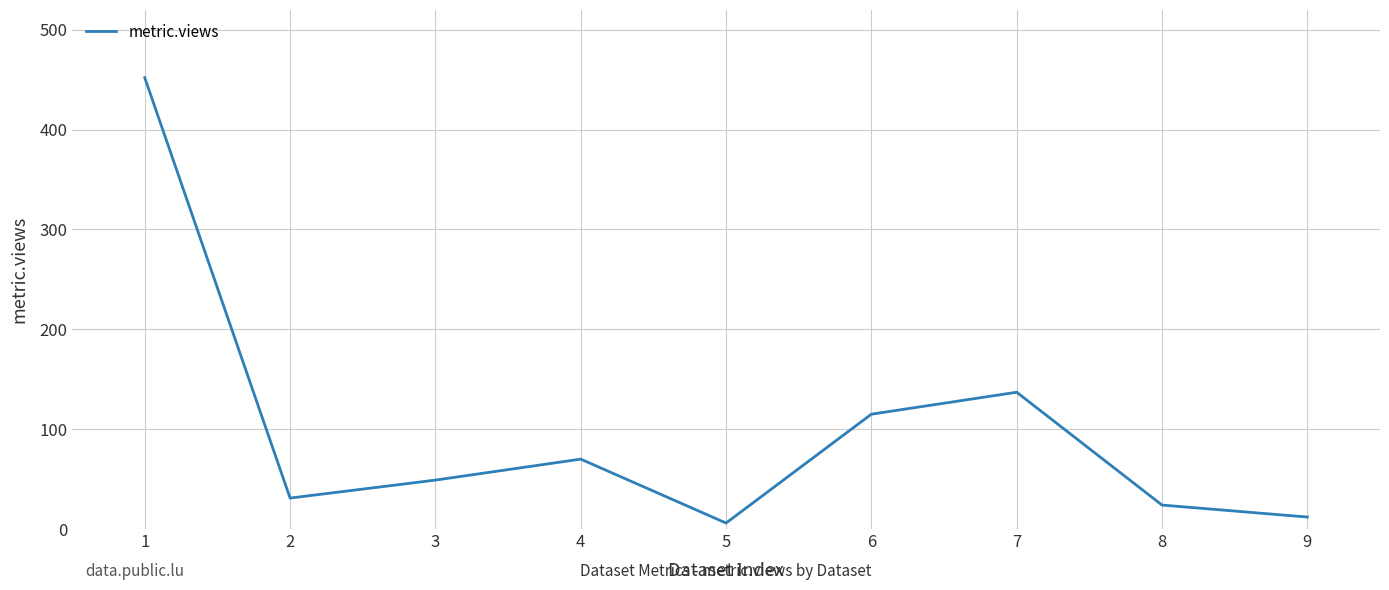

Rank the categories by value from highest to lowest.

1, 7, 6, 4, 3, 2, 8, 9, 5